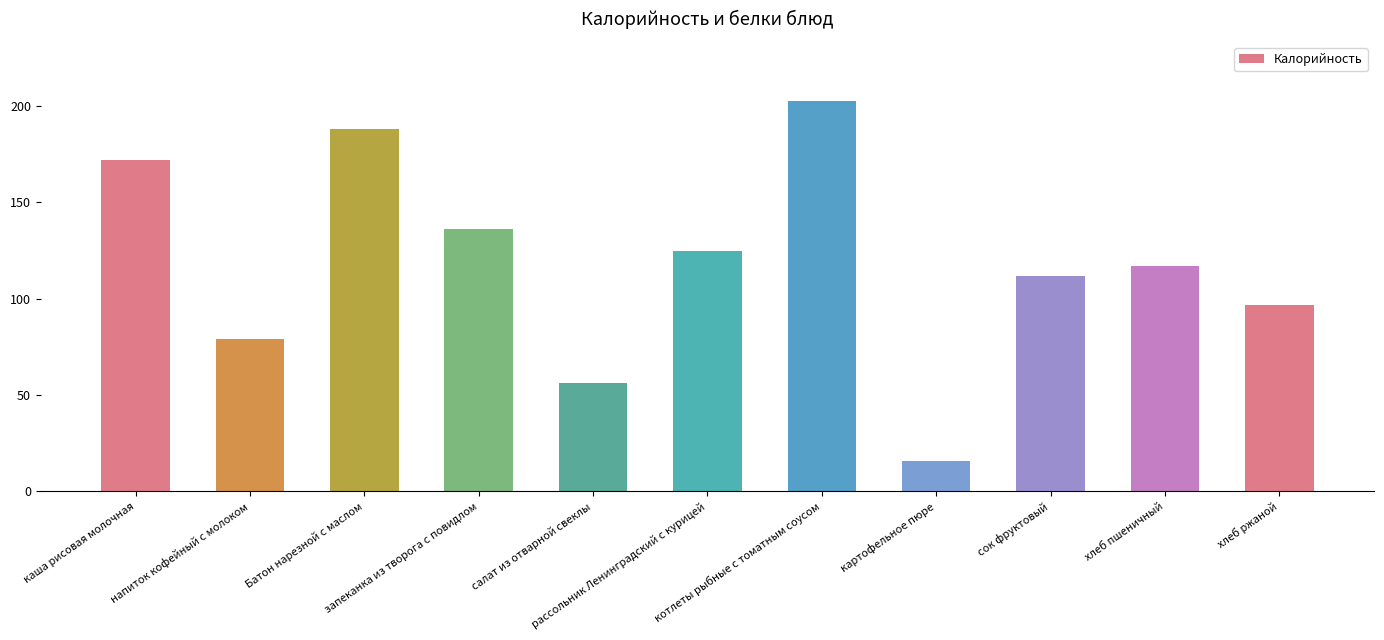

At which category does the chart reach its minimum across all series?

картофельное пюре